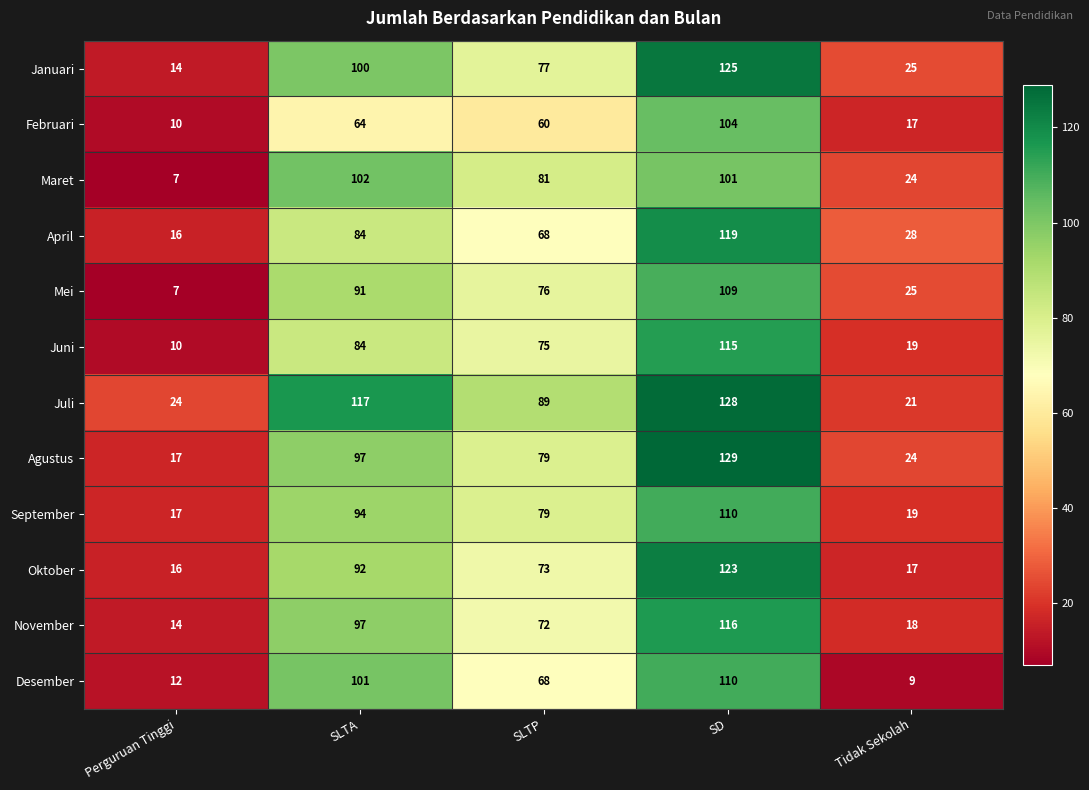

How many categories are shown in the chart?

5